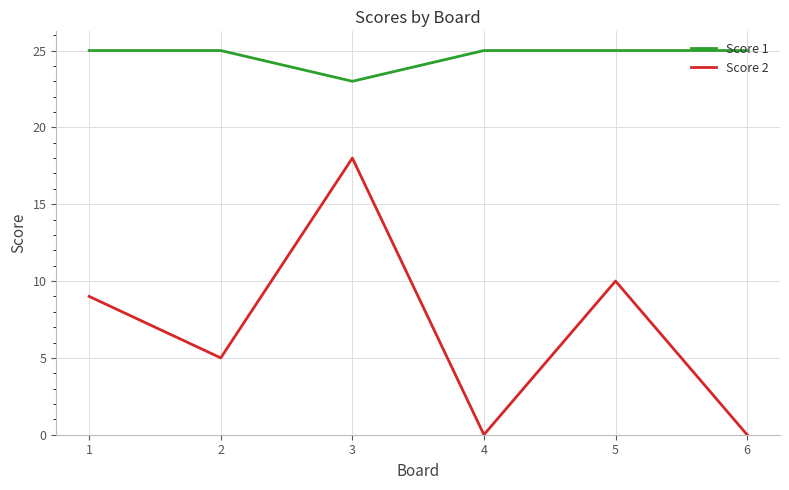

Where is the first local maximum for Score 2?

3